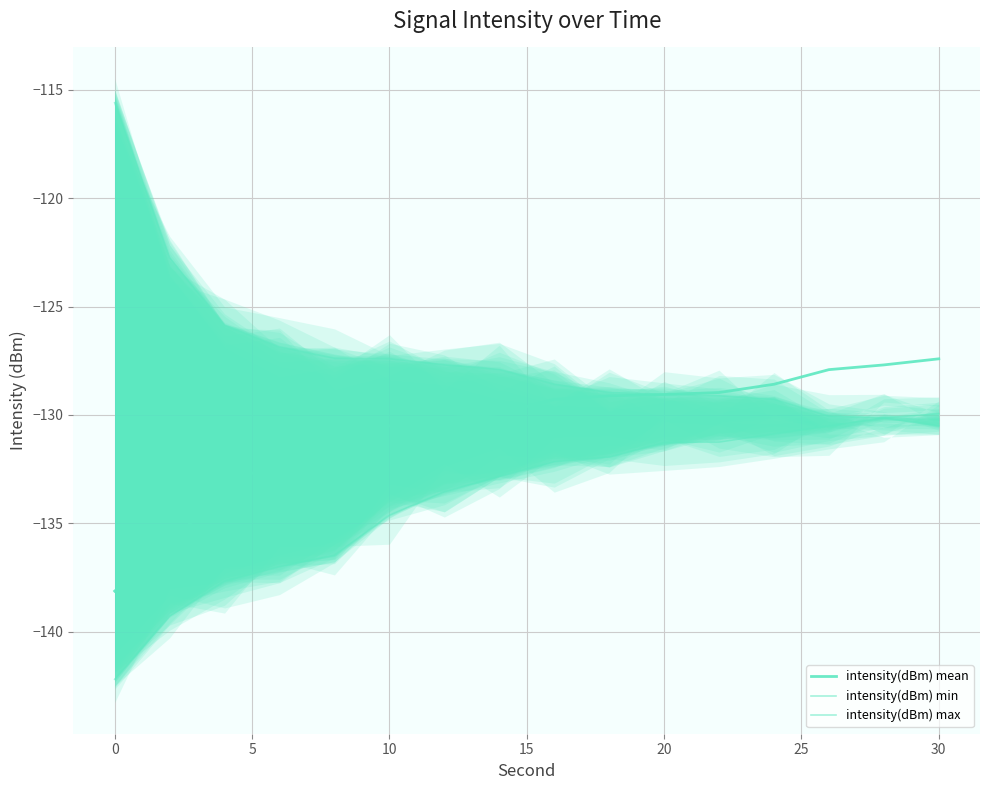

How many values in the intensity(dBm) max series are below -127?

12